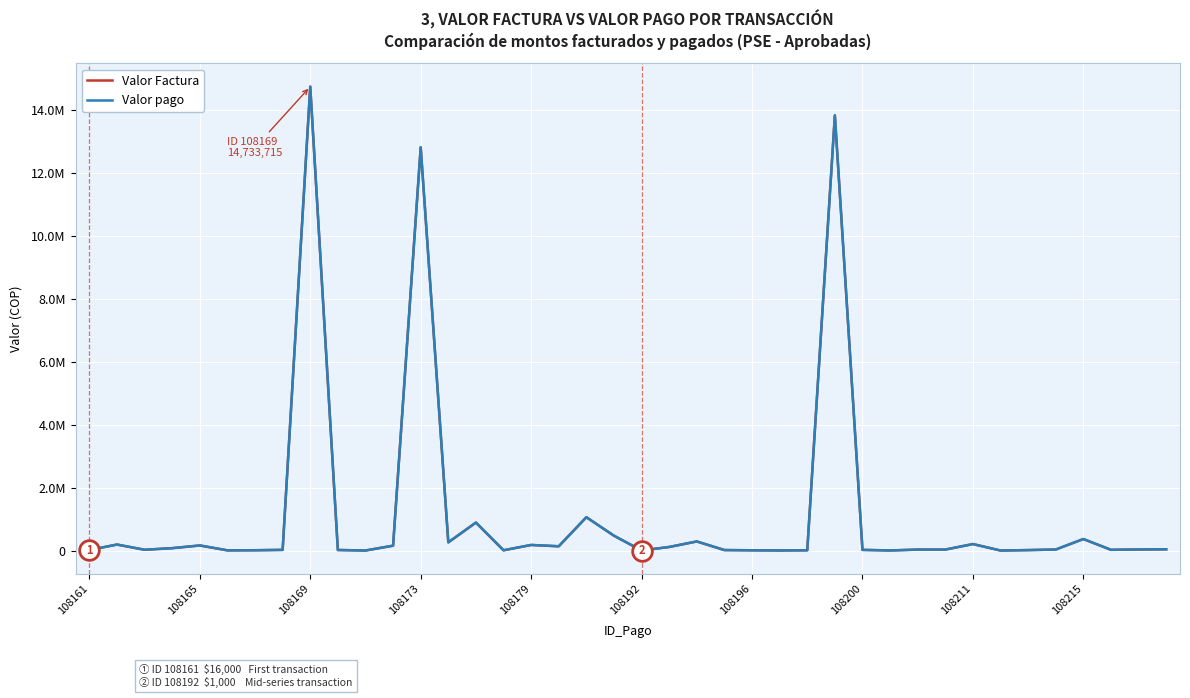

Does the chart have visible grid lines?

Yes